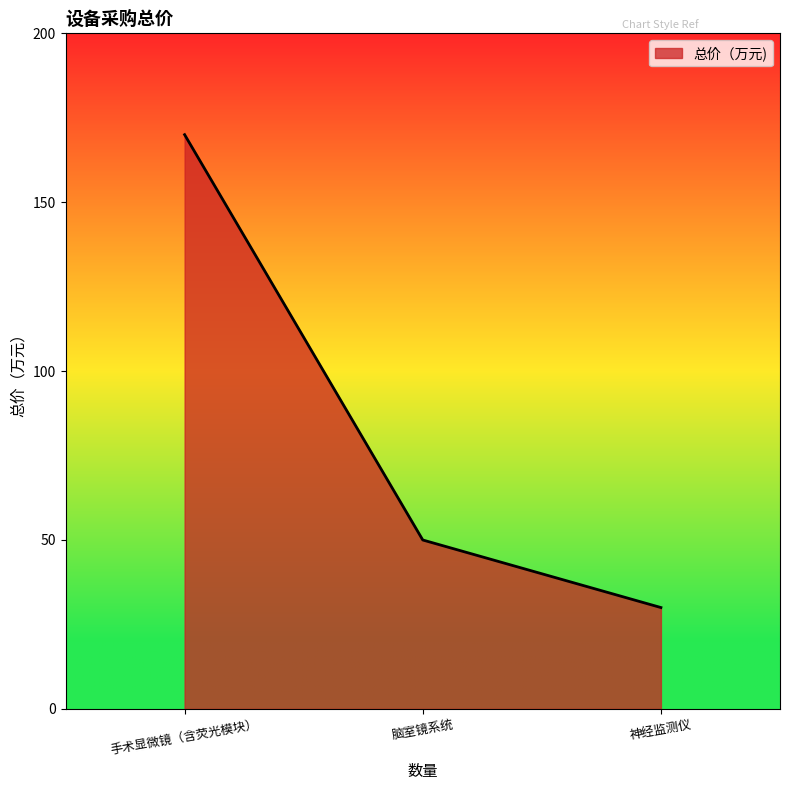

What is the difference between the values at 神经监测仪 and 手术显微镜（含荧光模块）?

140